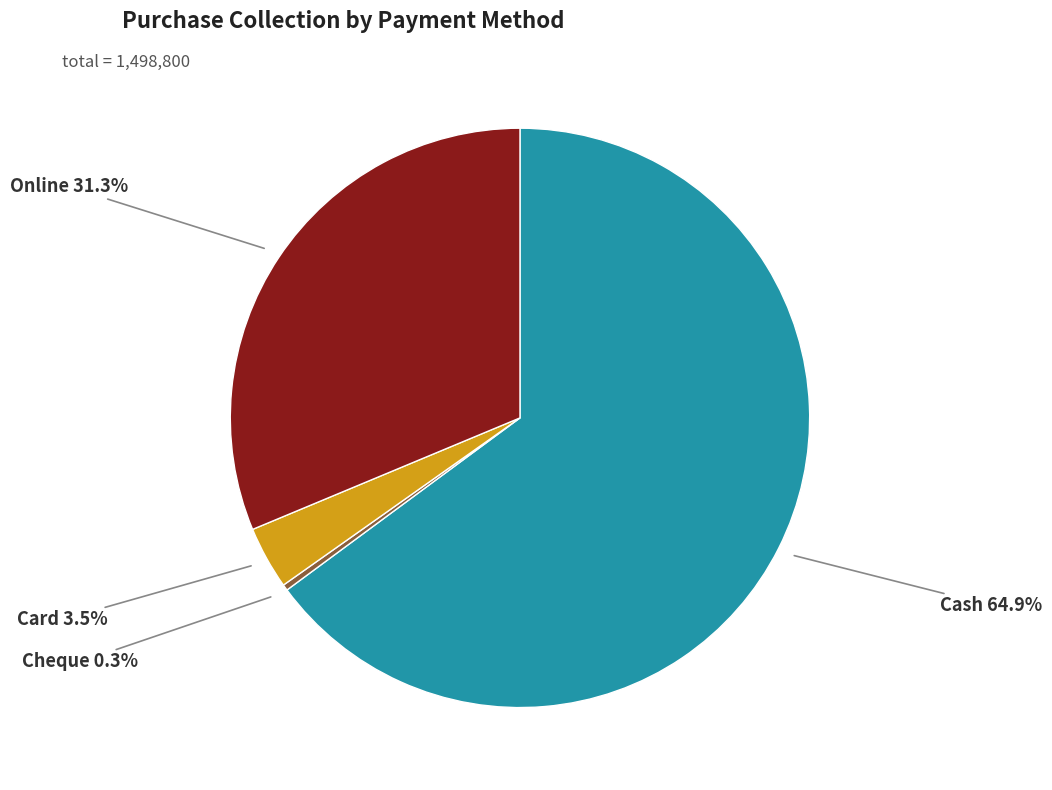

To the nearest percent, what is the difference between the largest and smallest slice percentages?

65%